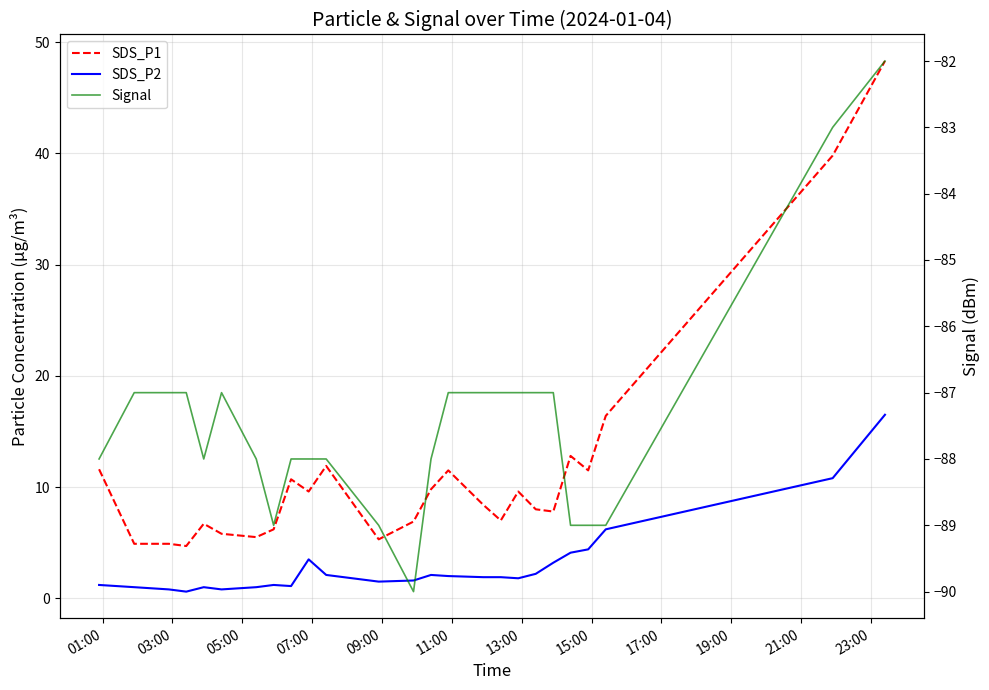

In SDS_P2, how many points are higher than both neighbors (excluding endpoints)?

4